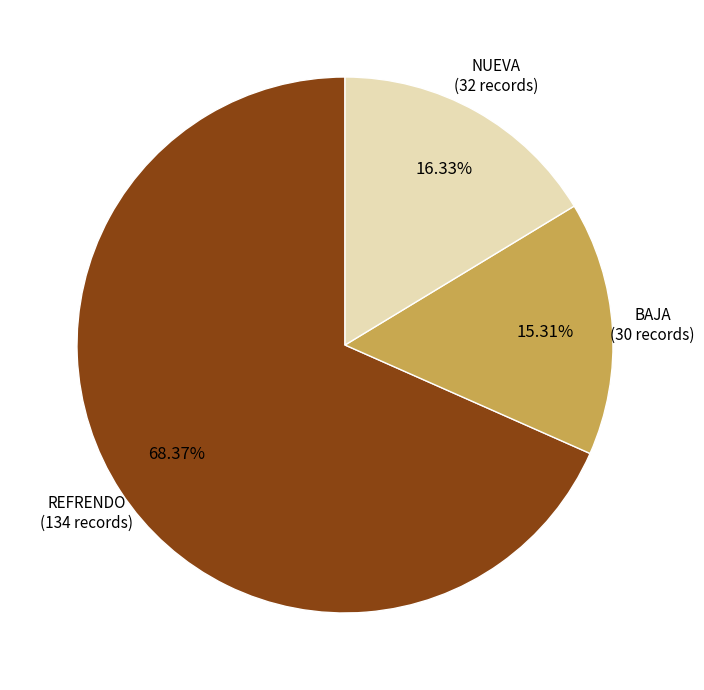

Is there a majority slice in this chart?

Yes